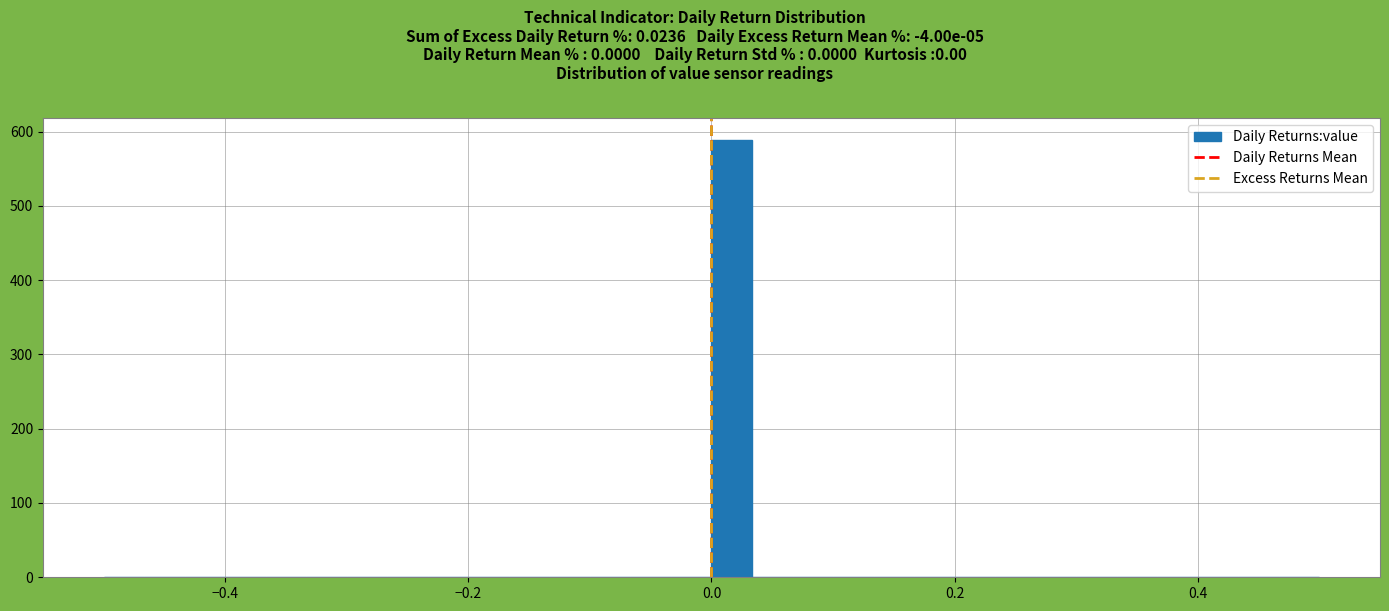

Around what value on the x-axis is the tallest bar? Give the approximate position of its centre, as read against the axis.

0.02